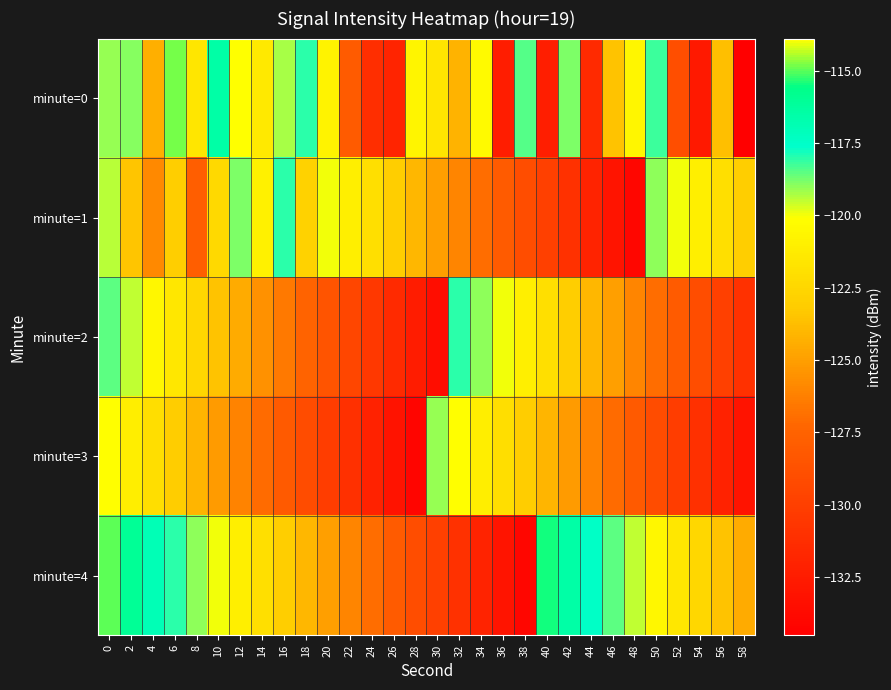

What is the maximum value shown in the chart?

-113.9